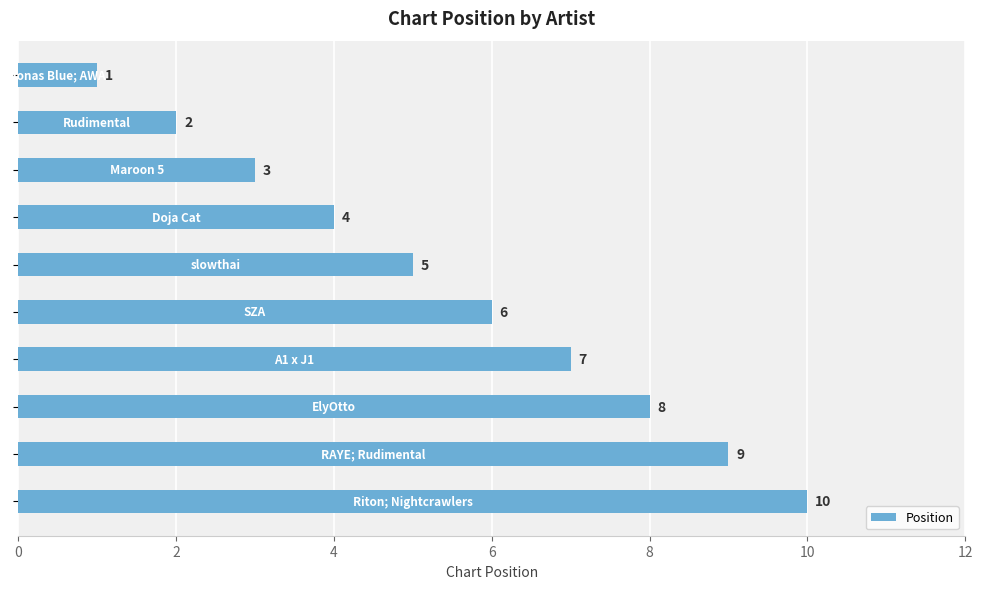

What is the difference between the maximum and minimum values?

9